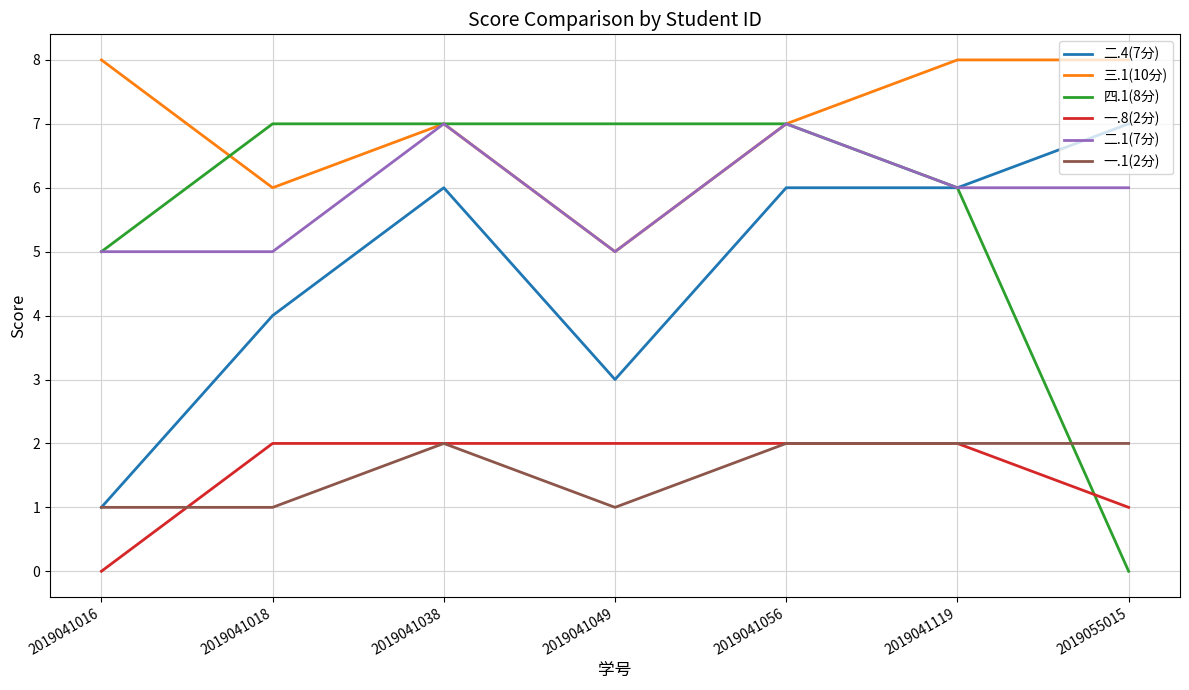

Which series has the largest range (max minus min)?

四.1(8分)